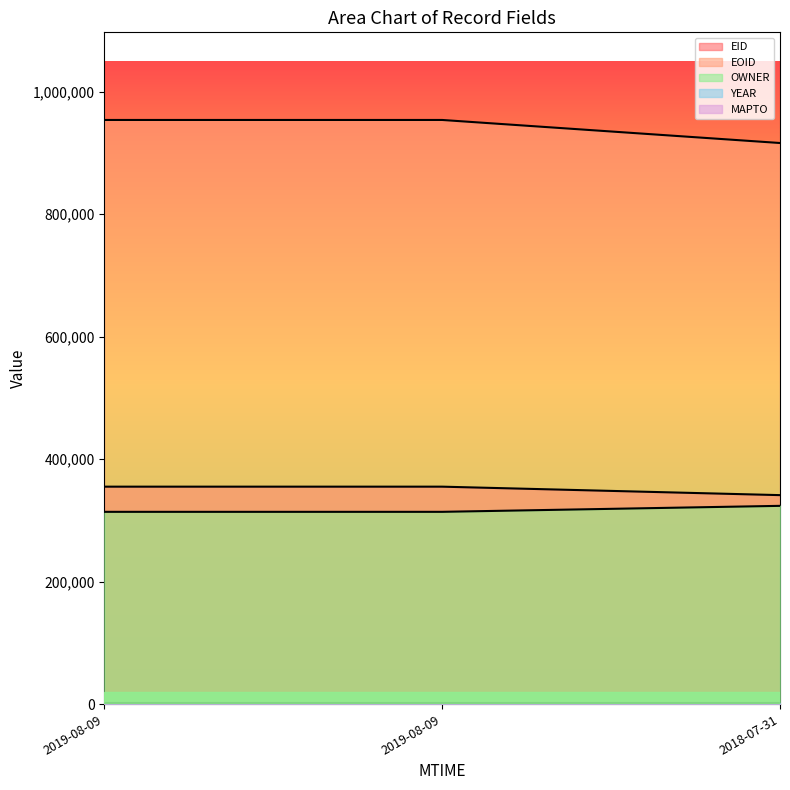

What is the lowest value of the EID series?

341262